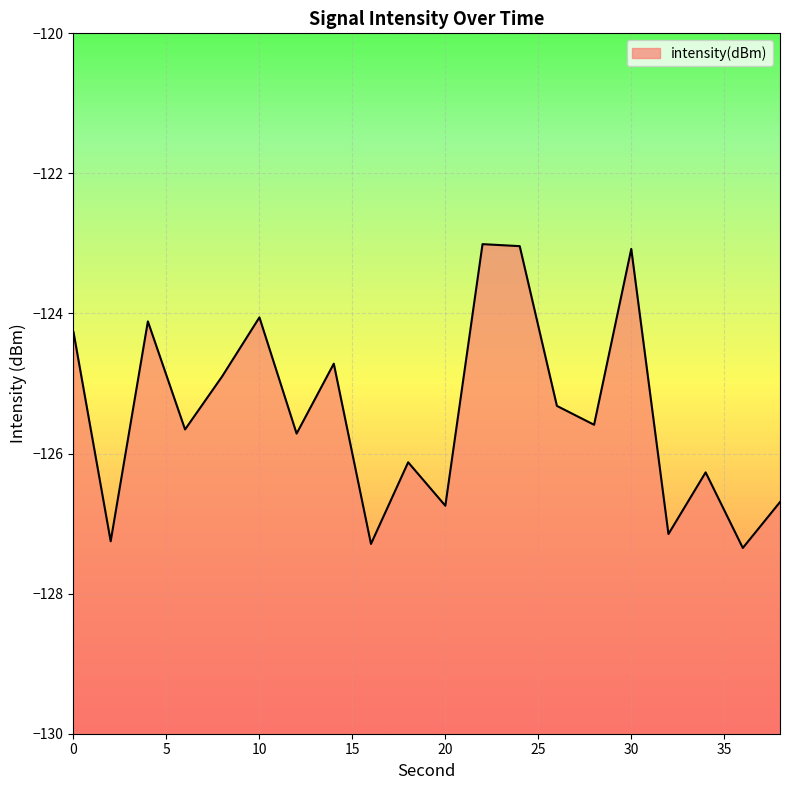

Is it true that the value at 28 is -125.6?

True